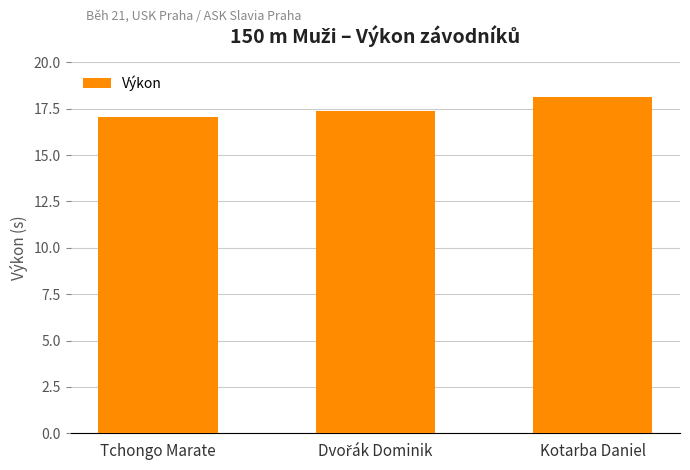

True or false: the data shows 11.3 at Tchongo Marate.

False